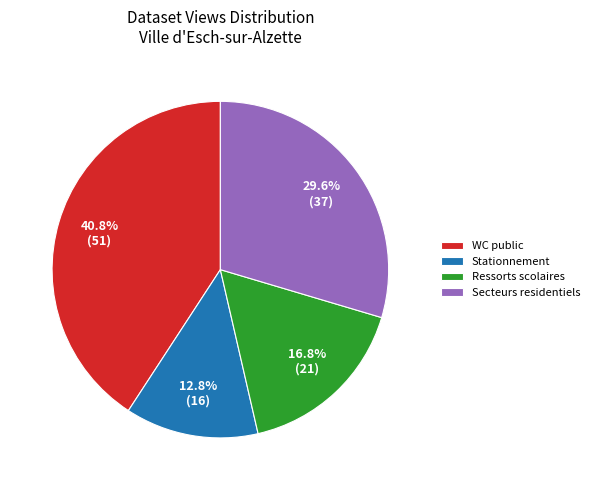

What percentage is NOT represented by WC public?

59.2%